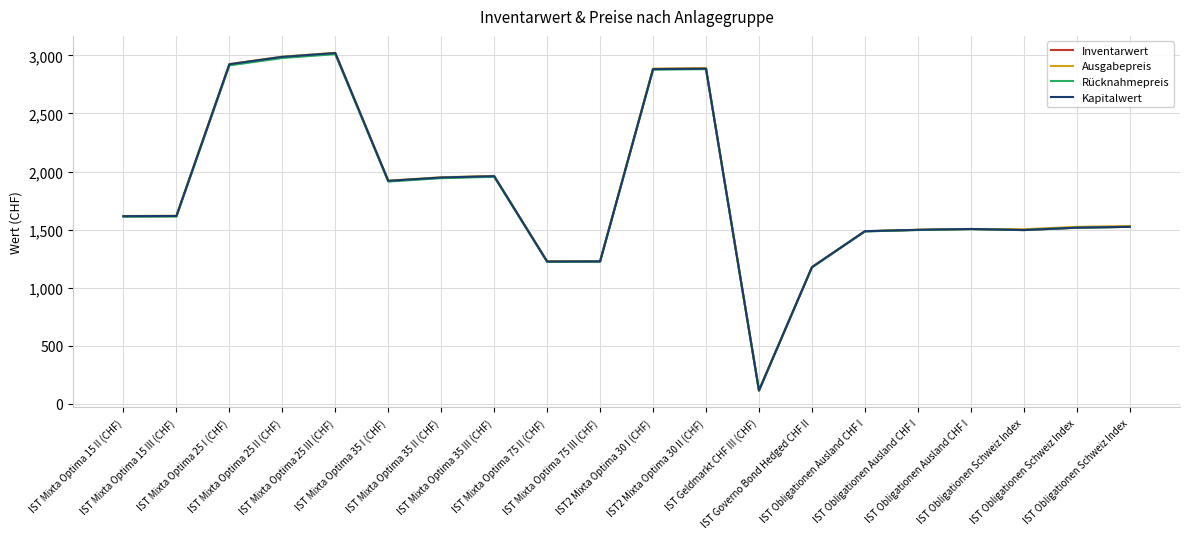

True or false: Ausgabepreis and Kapitalwert cross at least once.

False